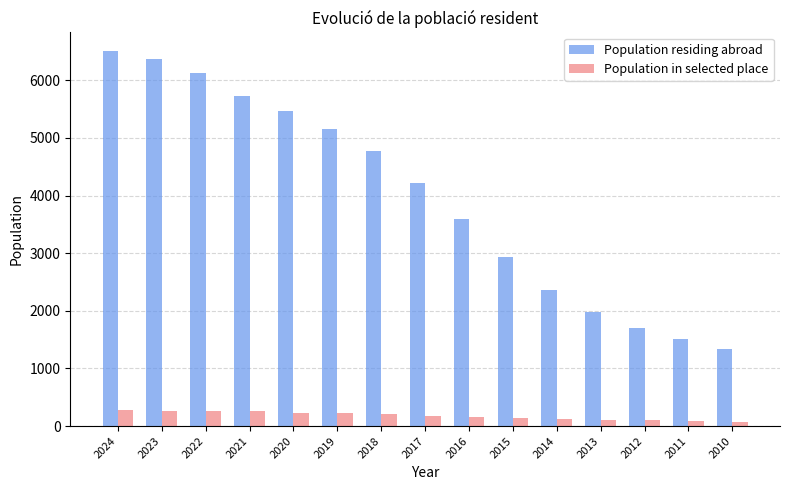

Between 2017 and 2011, which series saw the biggest shift?

Population residing abroad